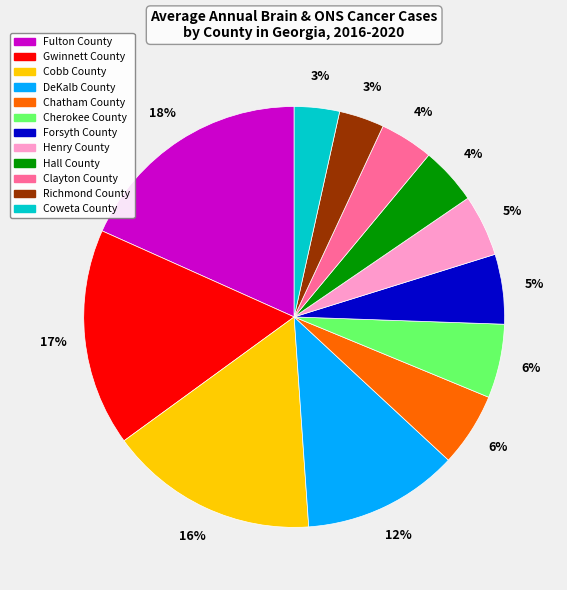

What percentage is the Cherokee County slice, to the nearest percent?

6%